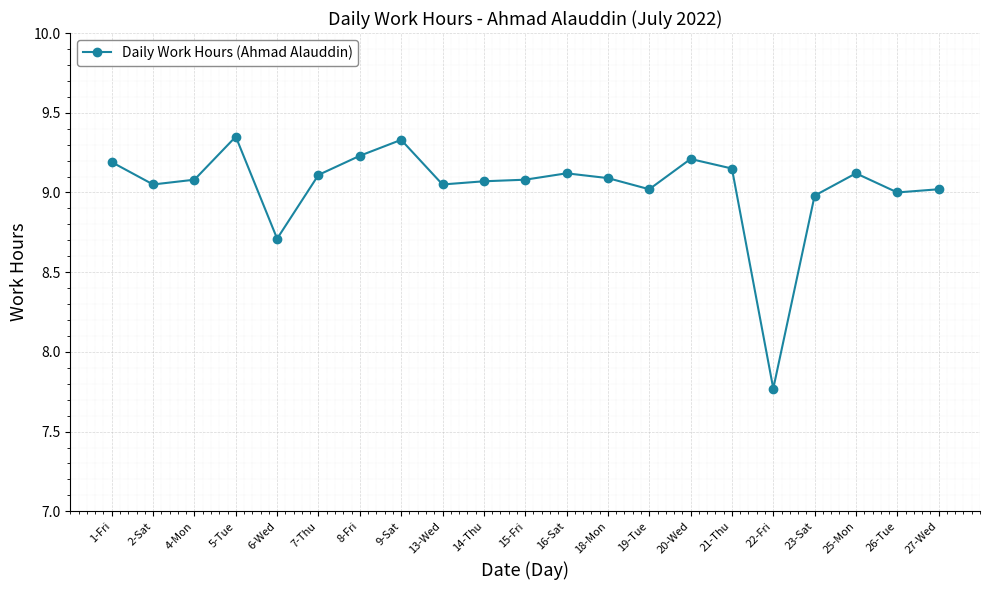

At which category does the data reach its first local peak?

5-Tue